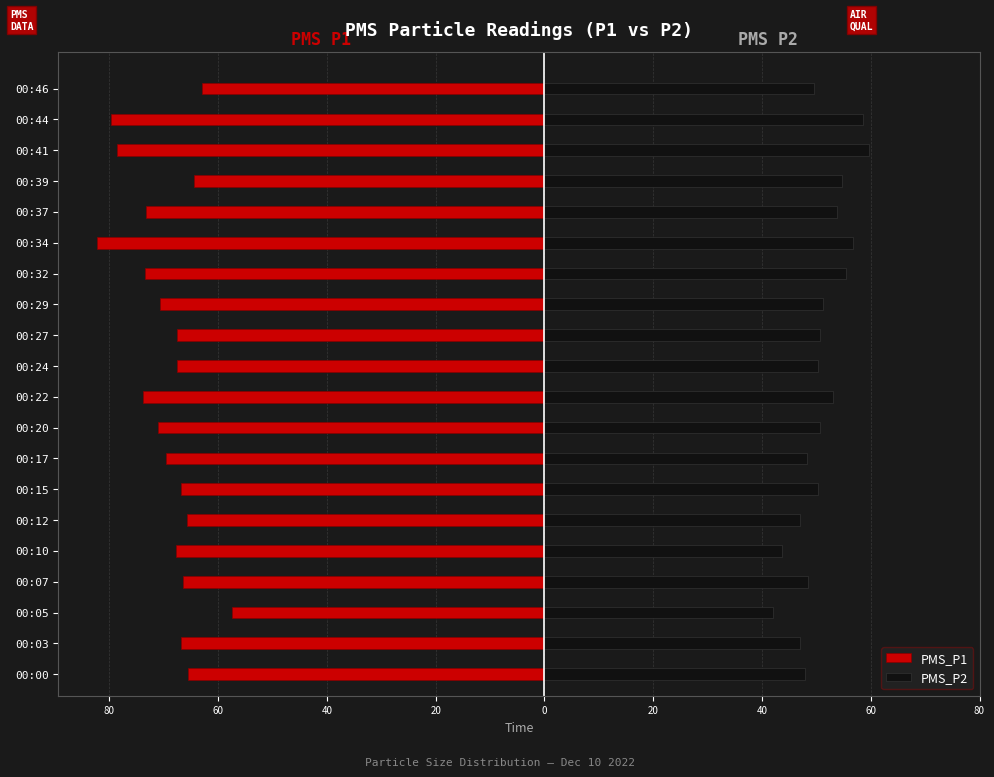

Rank the series at 00:10 from lowest to highest value.

PMS_P1, PMS_P2